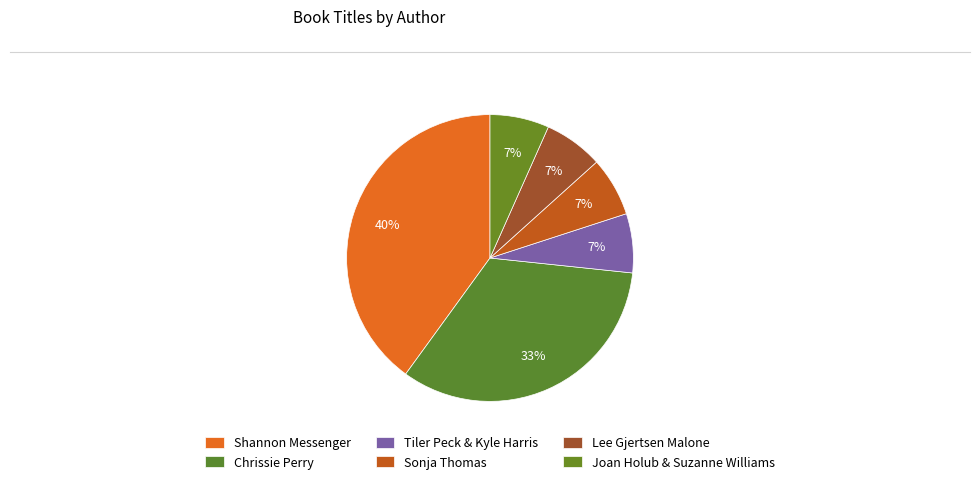

Which category has the biggest portion of the pie?

Shannon Messenger